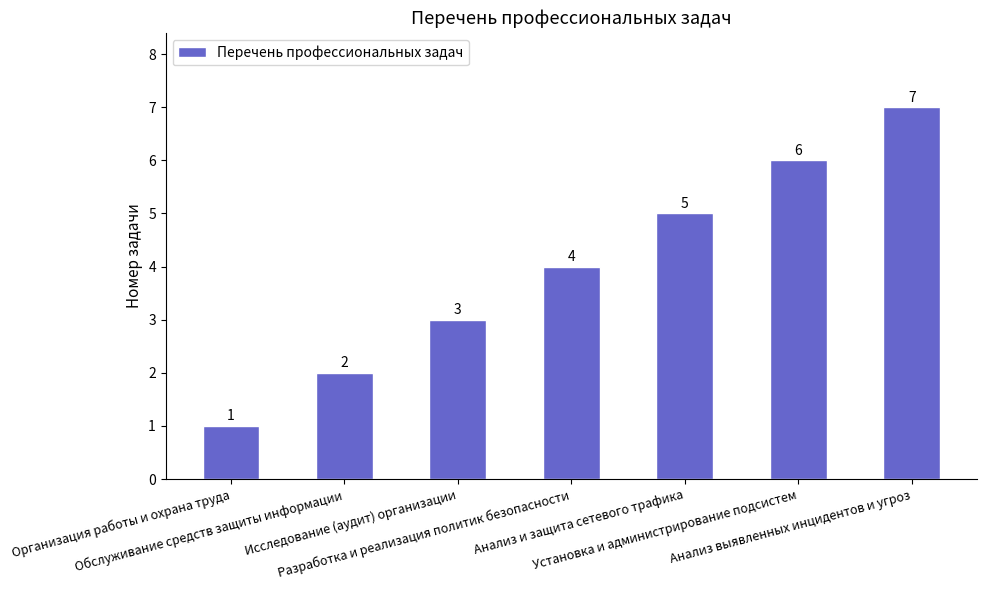

Between Исследование (аудит) организации and Установка и администрирование подсистем, which is larger?

Установка и администрирование подсистем